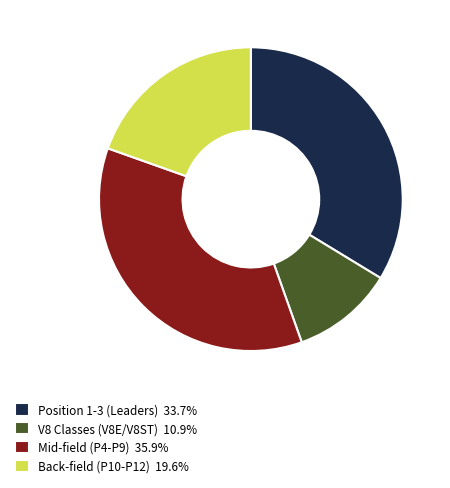

Does any single category account for the majority?

No